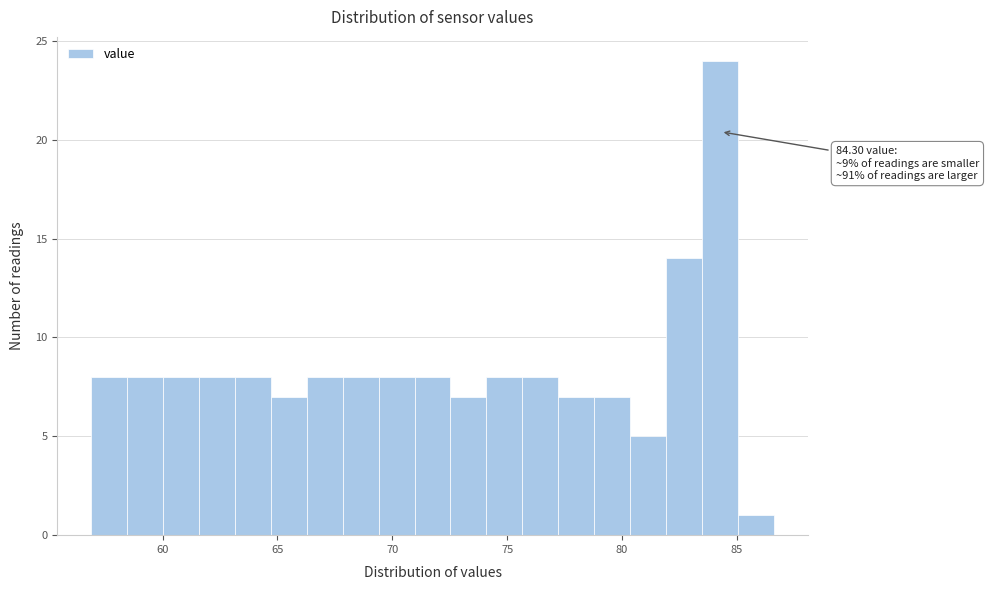

Read against the x-axis, roughly where is the centre of the tallest bar?

84.5